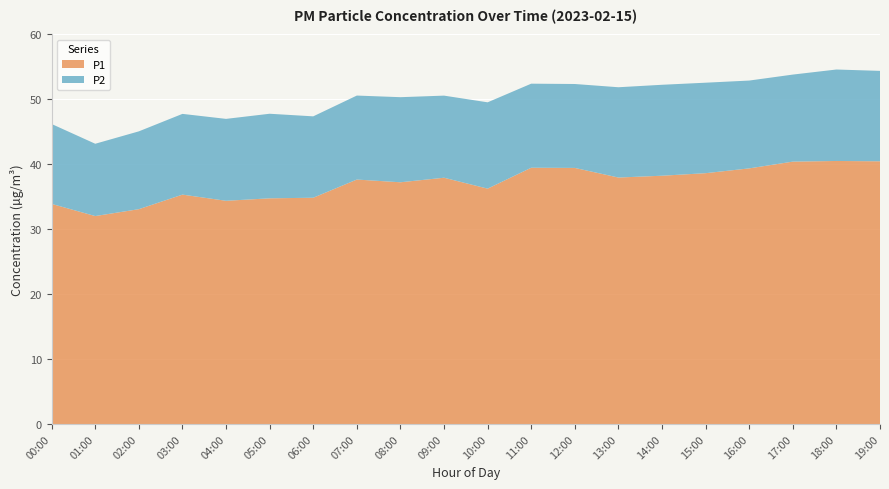

What is the total value across all series at 16:00?

52.9